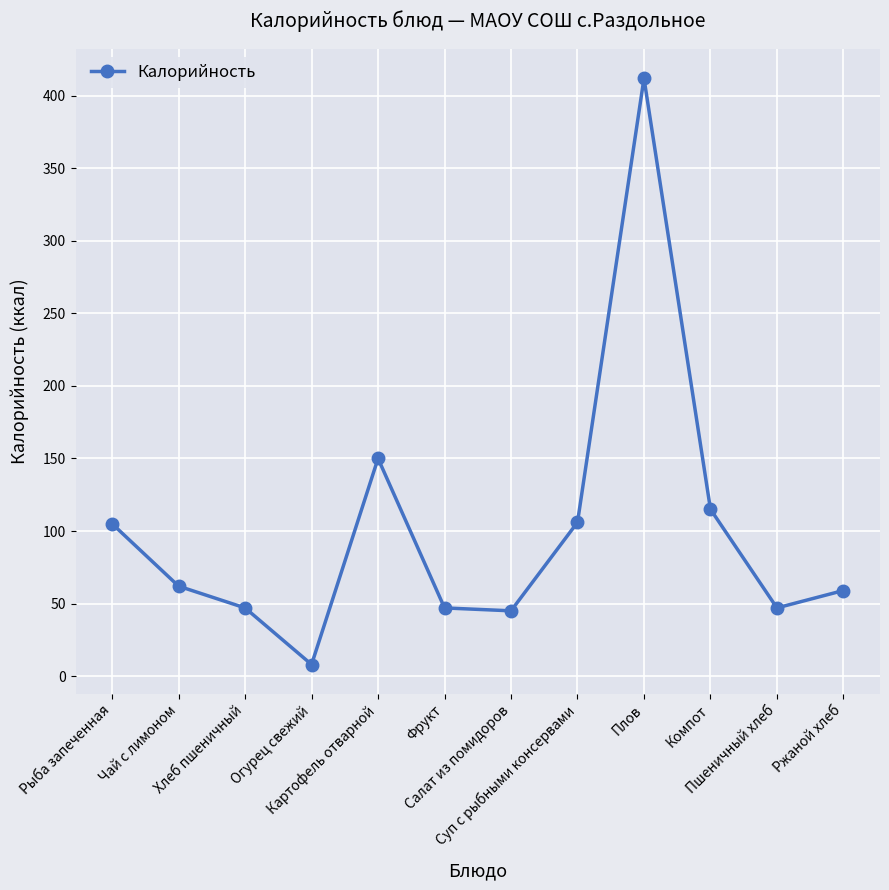

Where is the first local minimum?

Огурец свежий